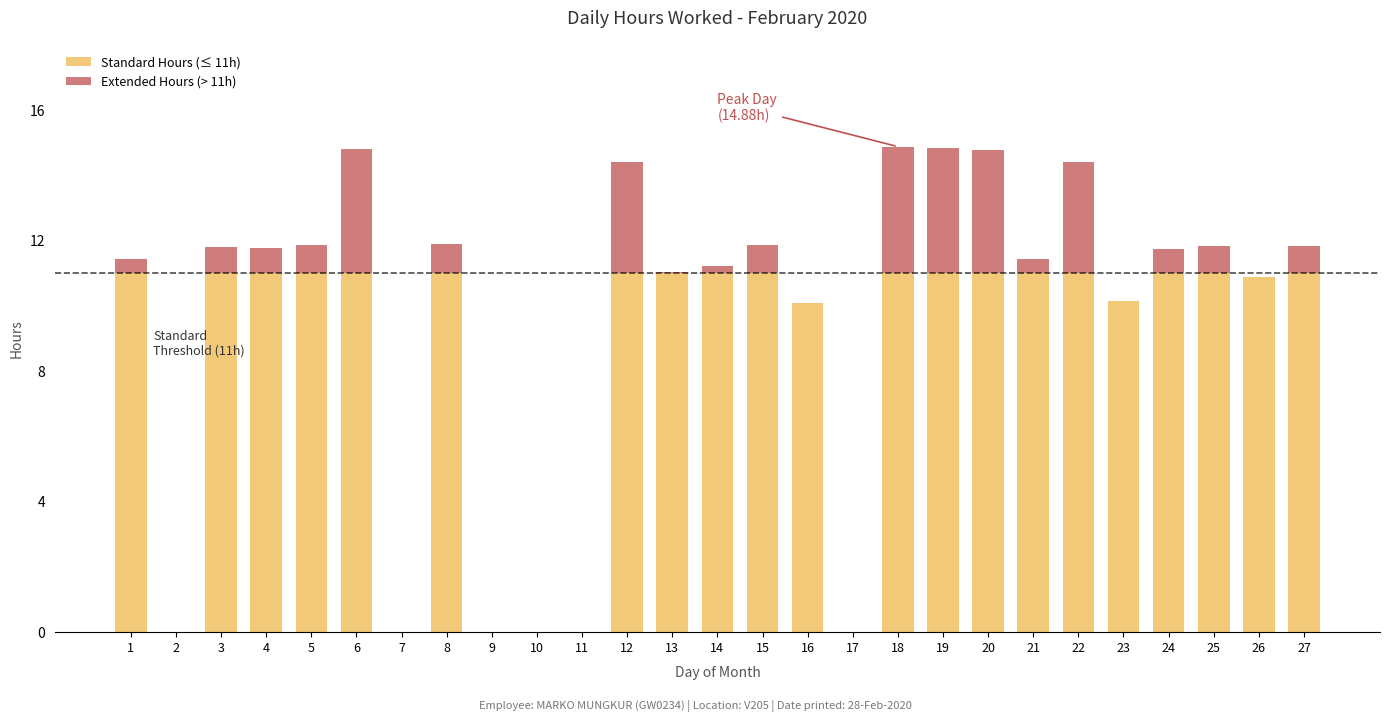

The Standard Hours (≤ 11h) series shows 11.0 at 14. True or false?

True